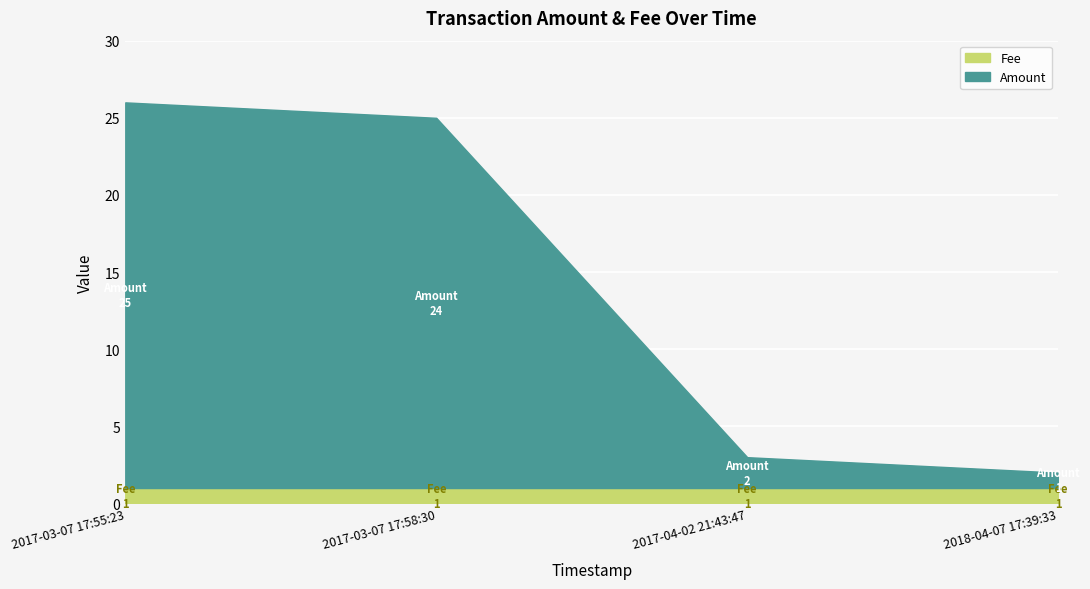

How many values in the Amount series are below 24?

2